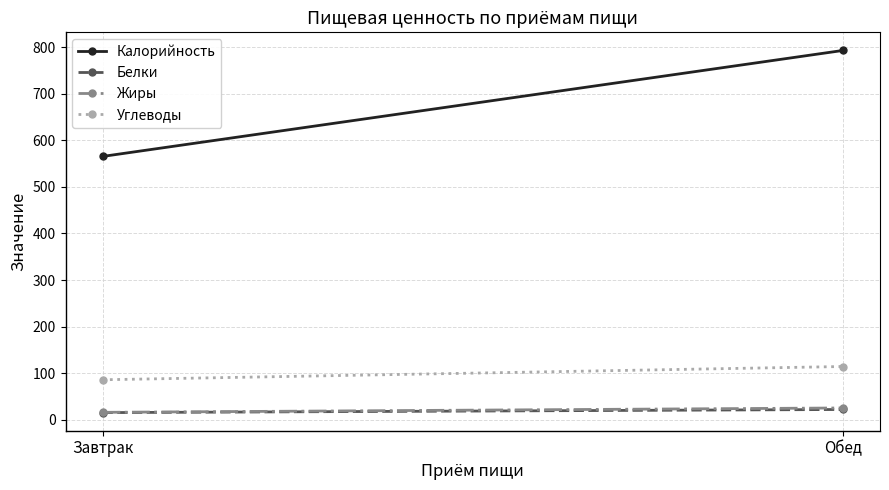

What is the spread (max minus min) of values at Обед?

771.0